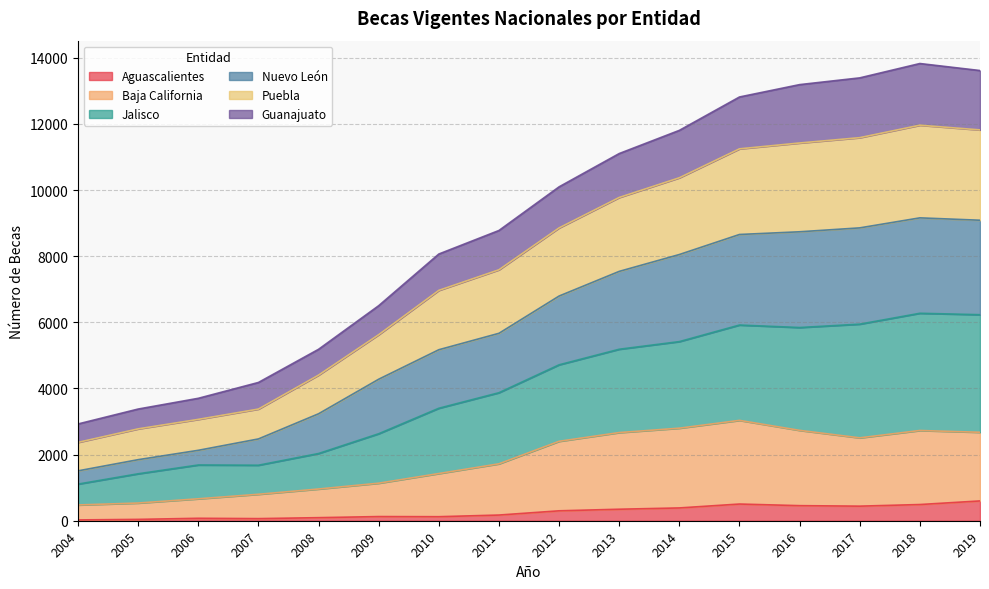

The Aguascalientes series shows 441.0 at 2017. True or false?

True